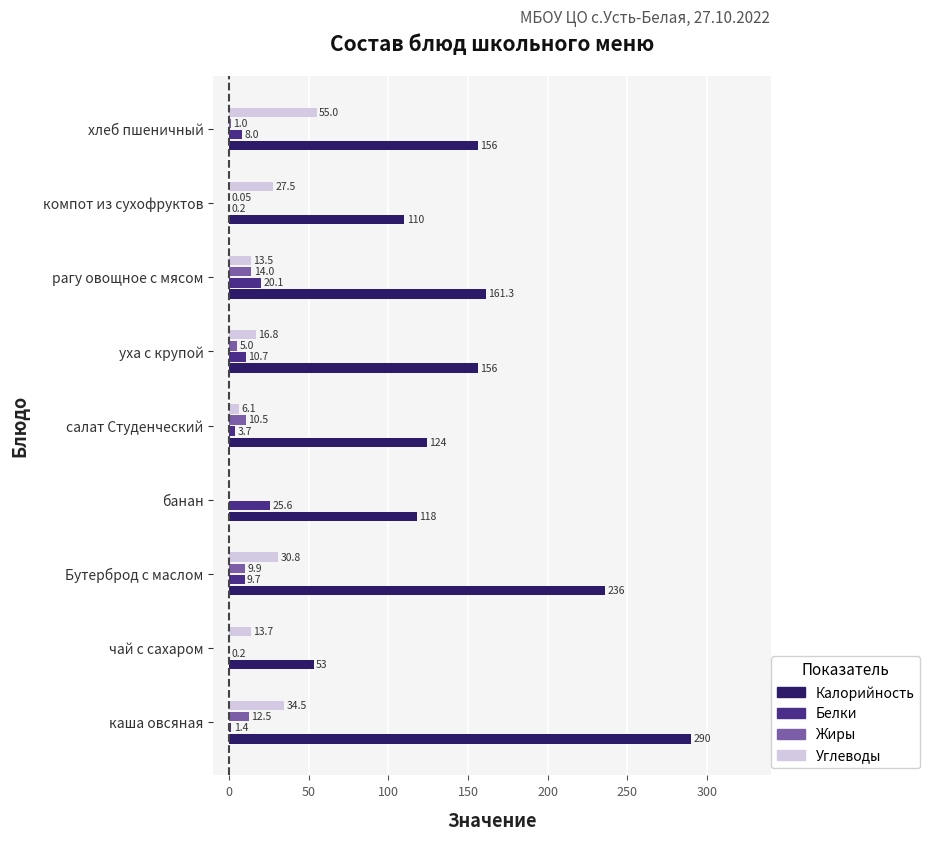

Which series changed the most between каша овсяная and рагу овощное с мясом?

Калорийность